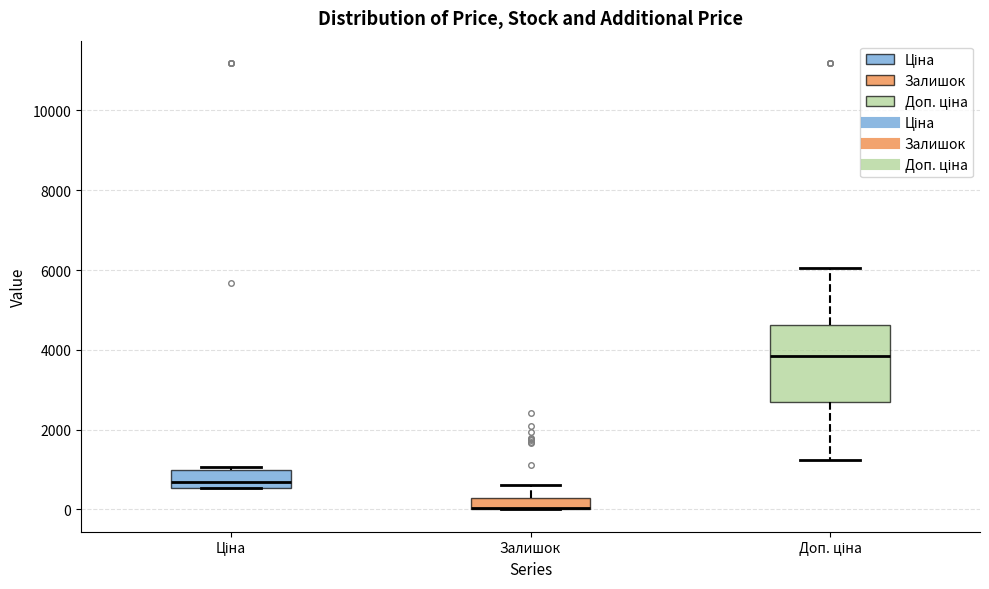

Which box is the tallest, from its lower edge to its upper edge?

Доп. ціна